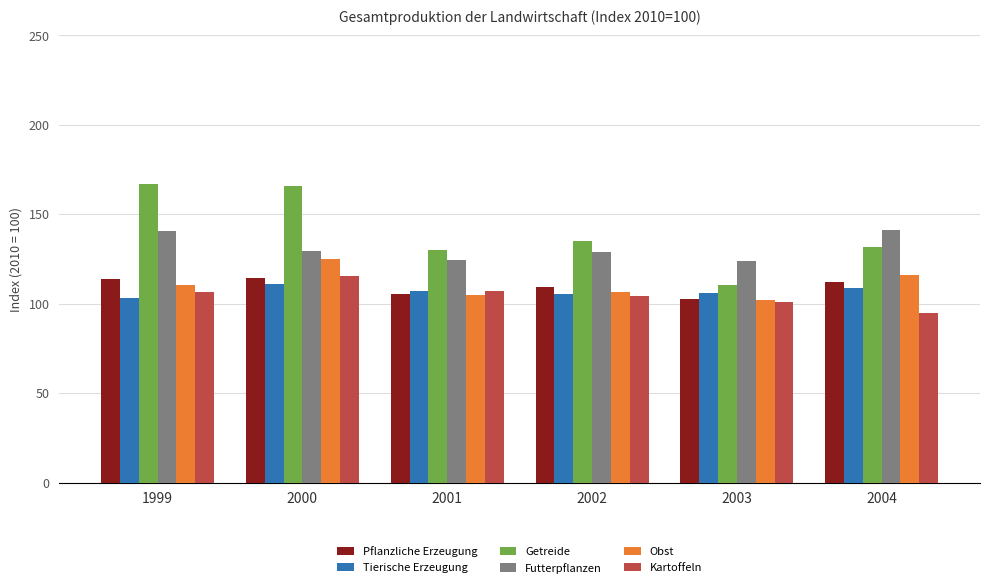

True or false: Getreide has a value of 131.9 at 2004.

True